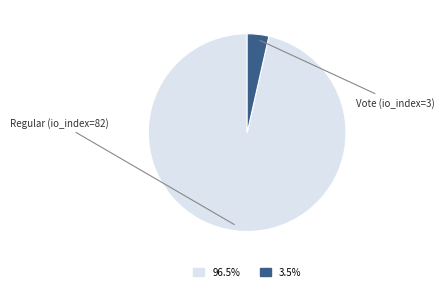

Does any single category account for the majority?

Yes